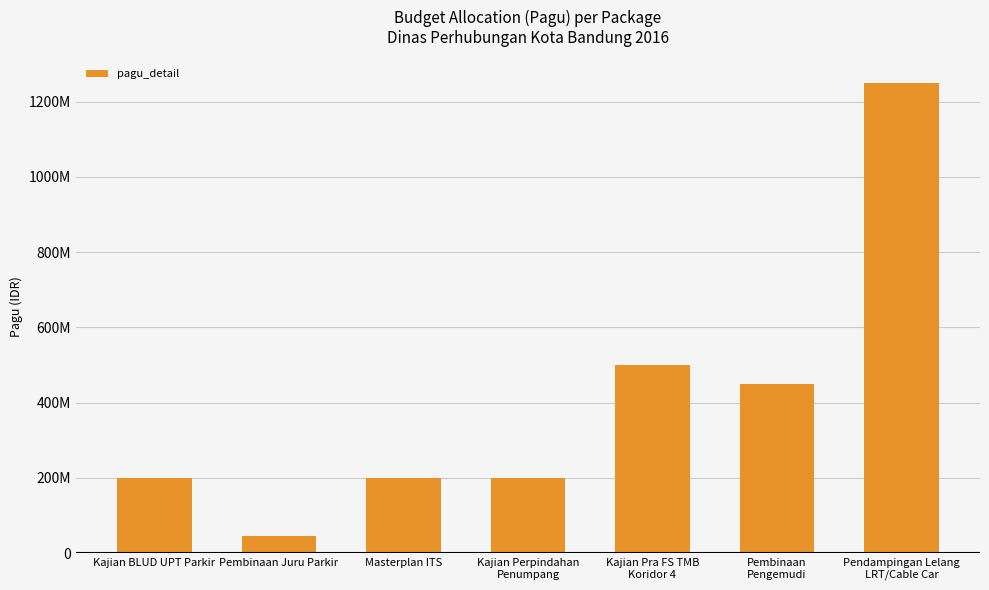

The chart shows a value of 200000000 at Kajian BLUD UPT Parkir. True or false?

True